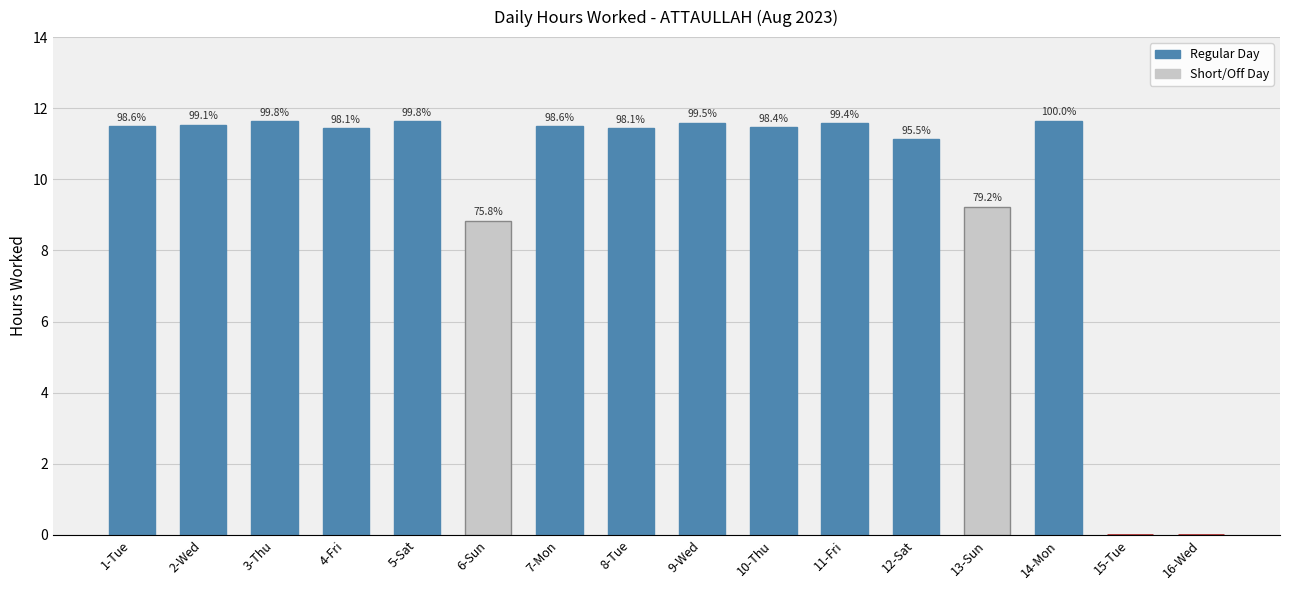

What is the average value?

9.8